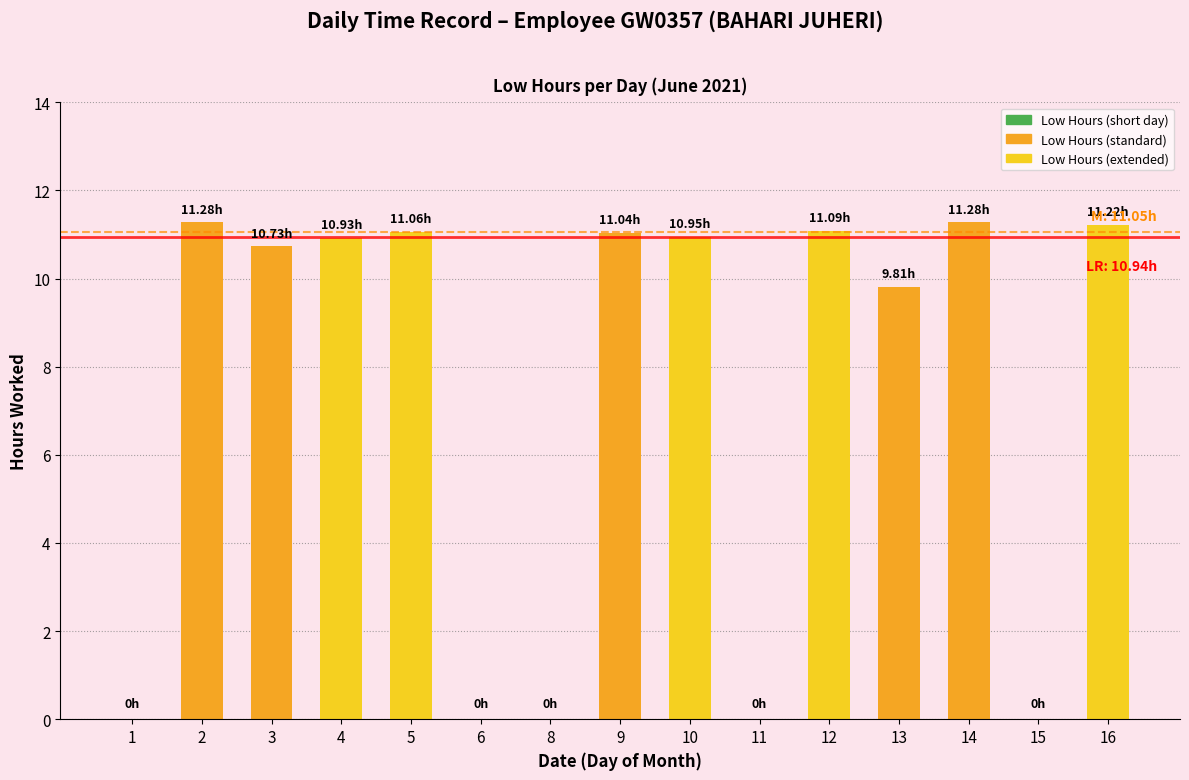

What is the change in value from 1 to 4?

+10.9